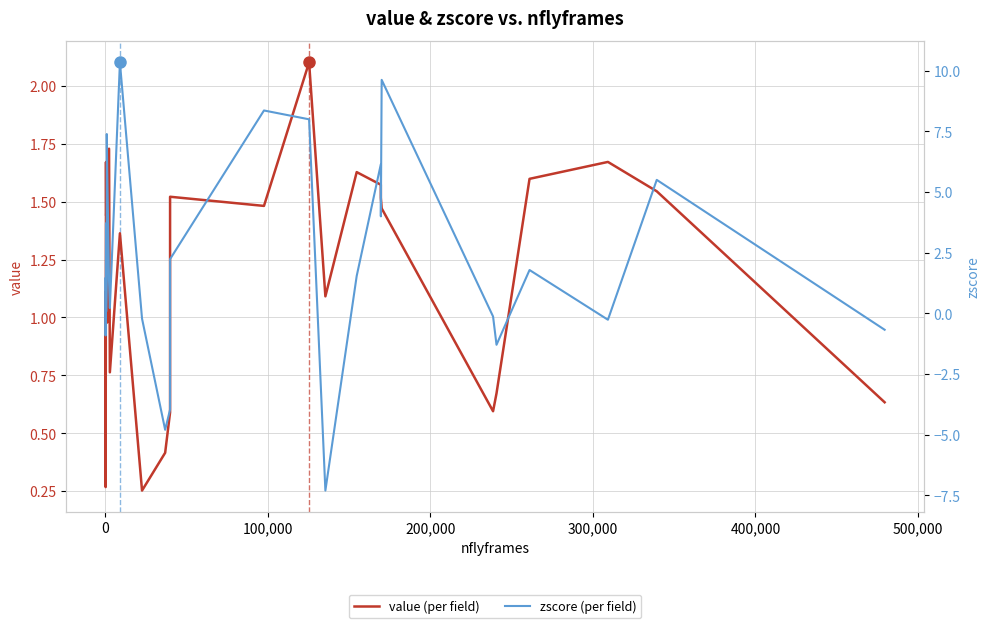

Rank the series by their average value, from highest to lowest.

zscore (per field), value (per field)